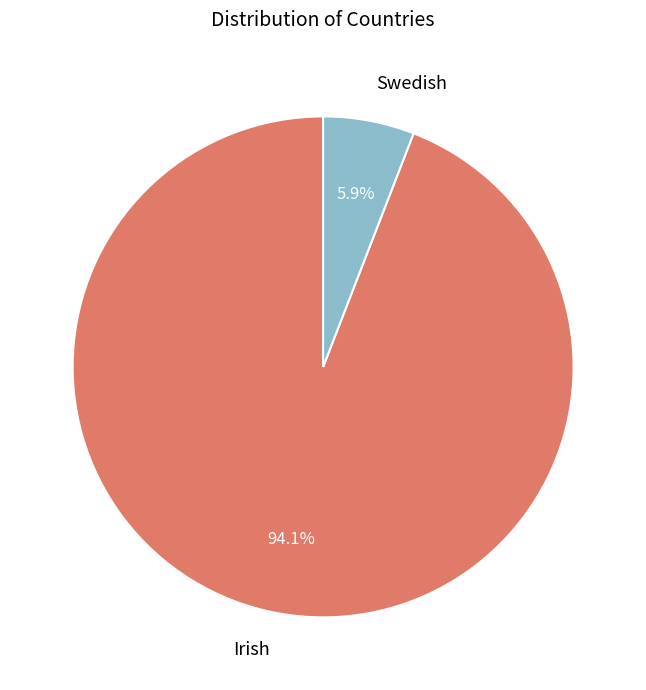

Which slice is the smallest?

Swedish